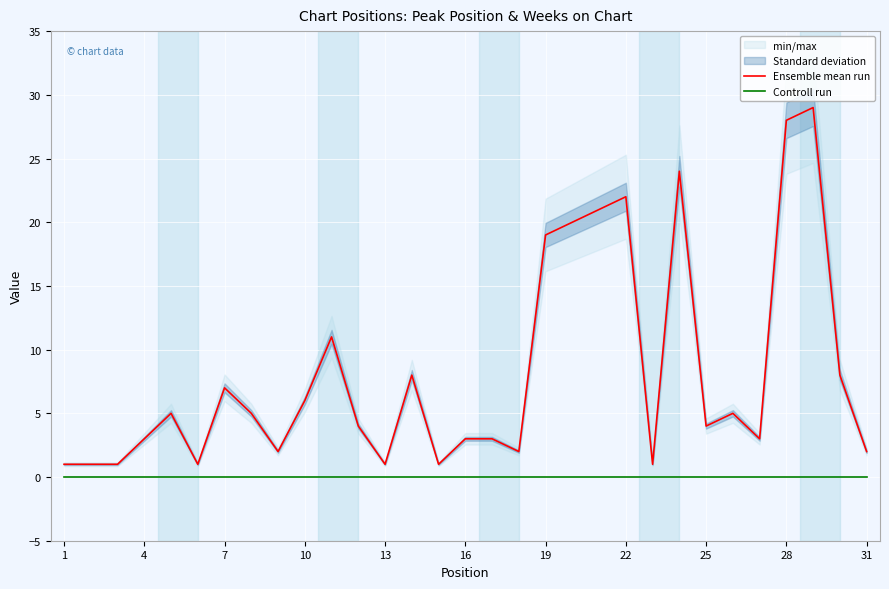

True or false: Ensemble mean run and Controll run cross at least once.

False